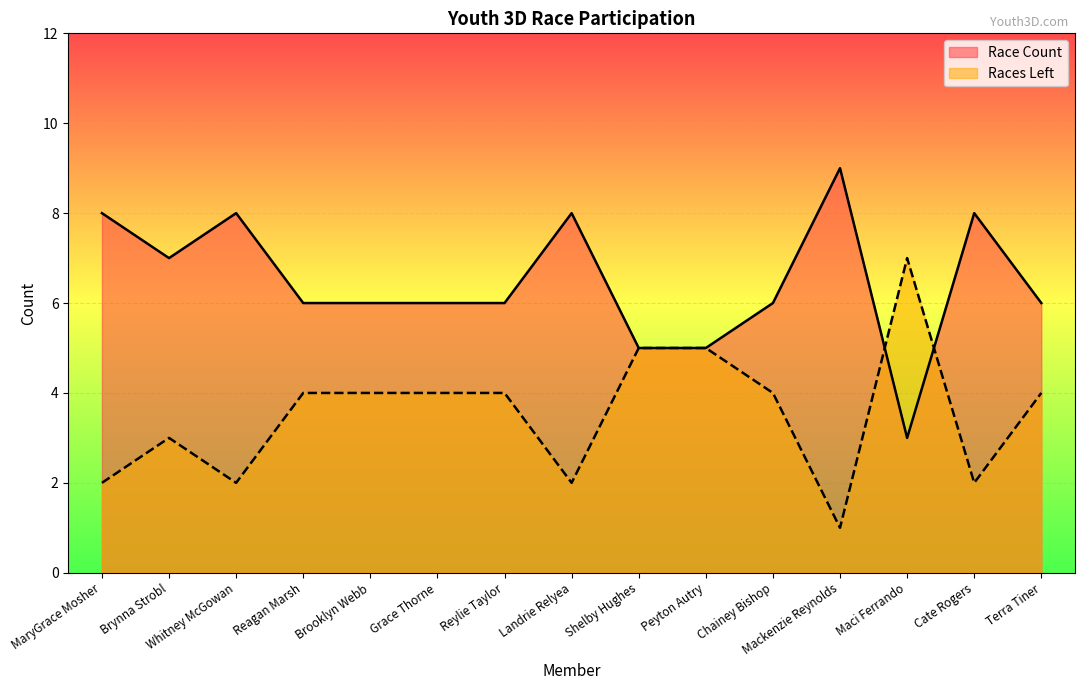

What is the value of the Race Count point at the 11th from the left?

6